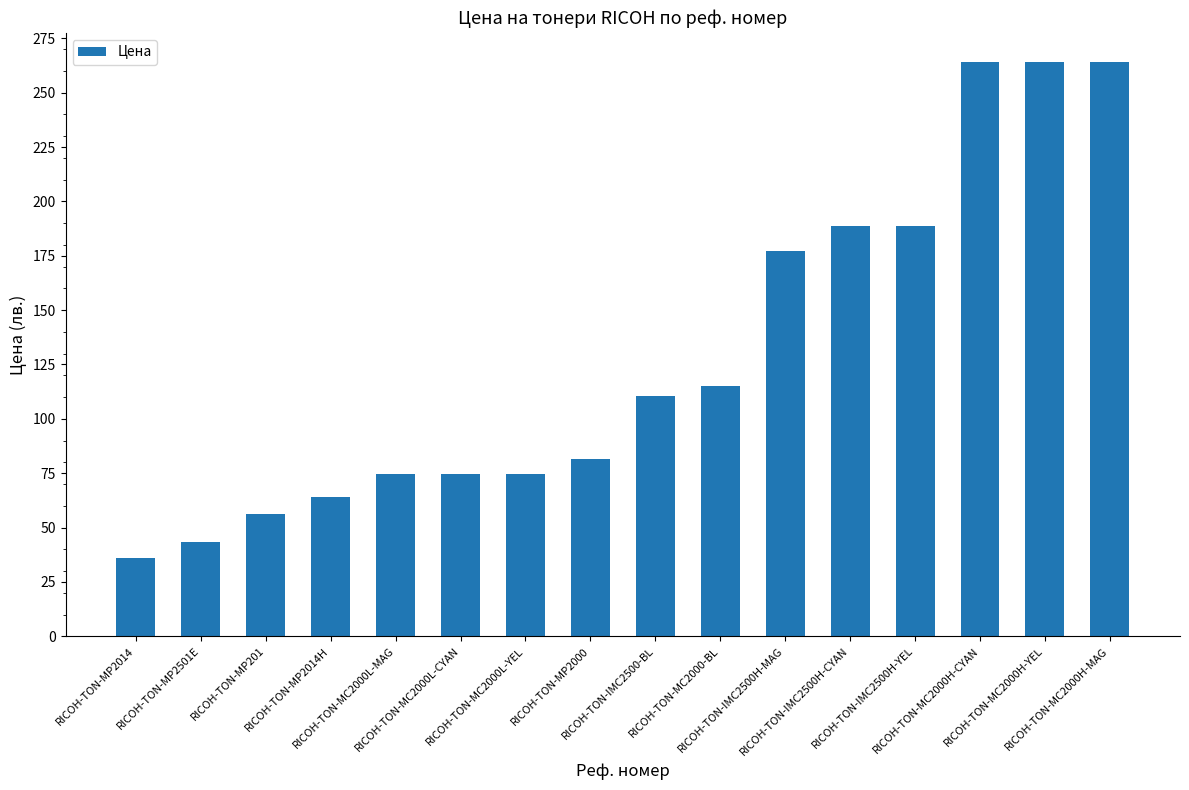

What is the minimum value shown in the chart?

36.2